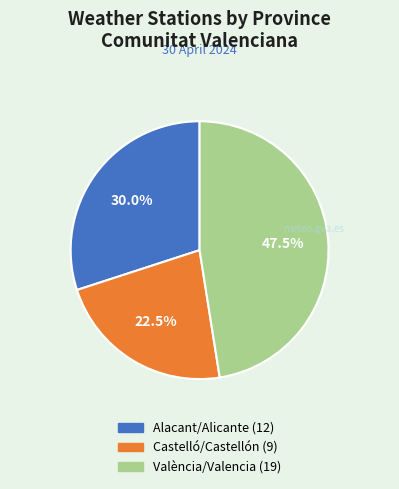

Count the number of slices in the pie.

3